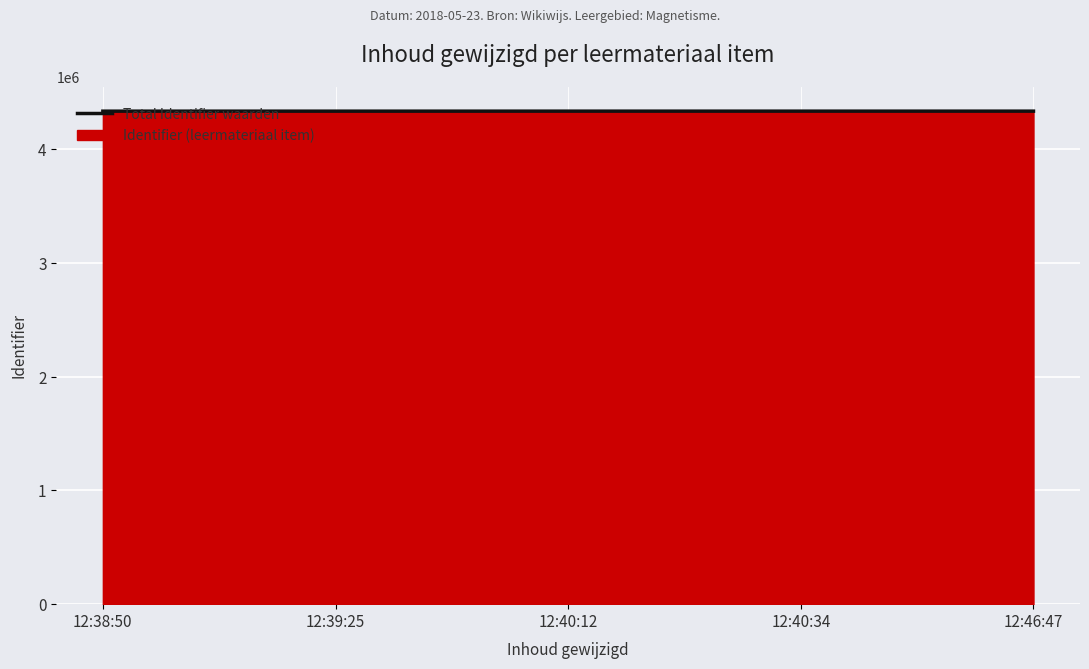

What is the greatest value displayed?

4332518